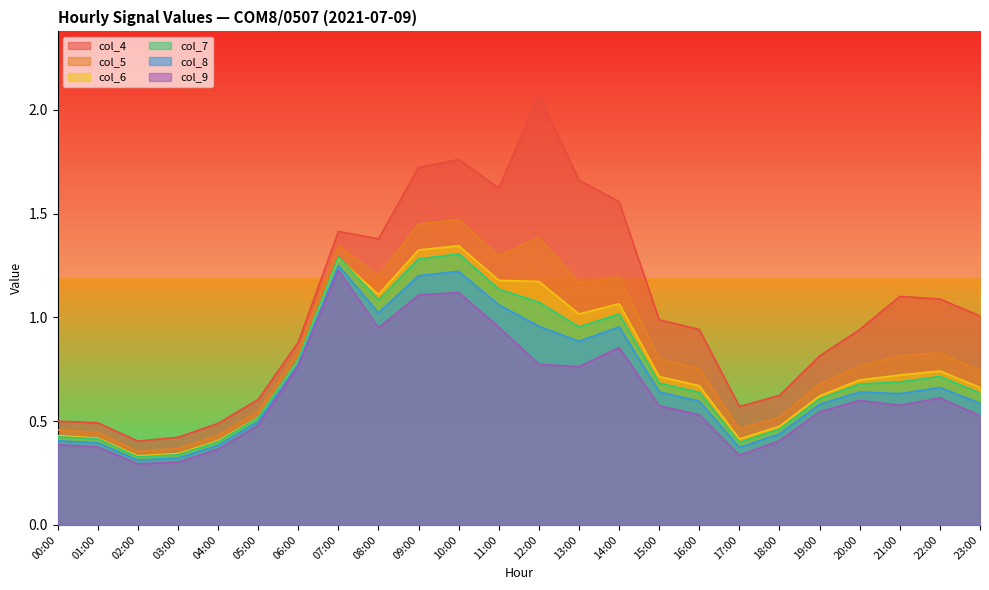

What position from the right is 09:00?

15